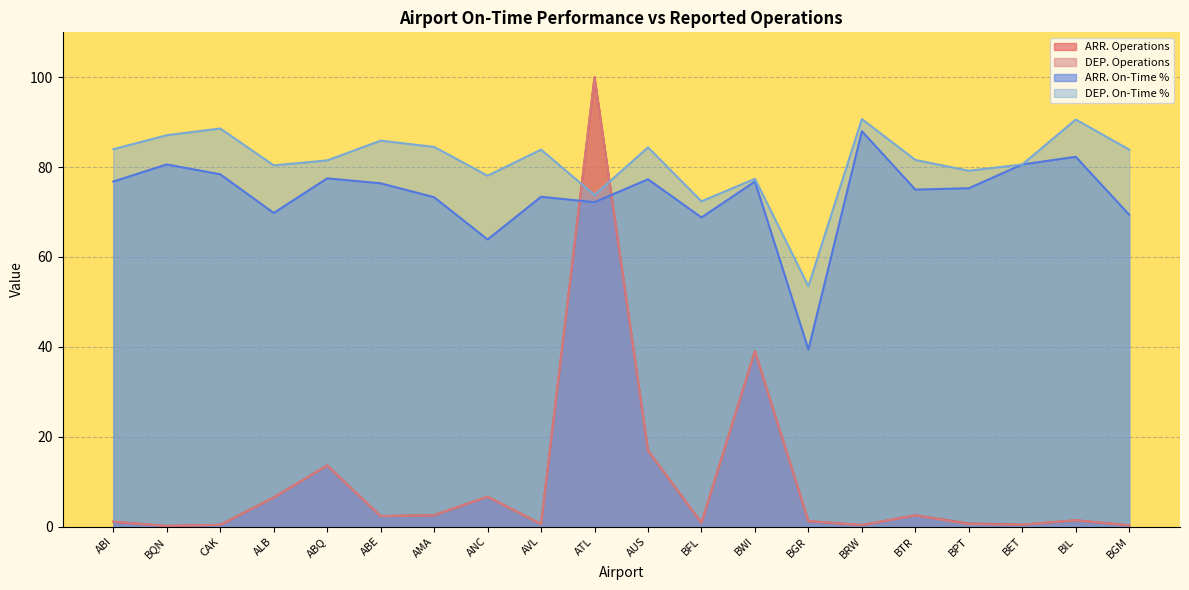

True or false: DEP. Operations and ARR. Operations intersect in this chart.

True